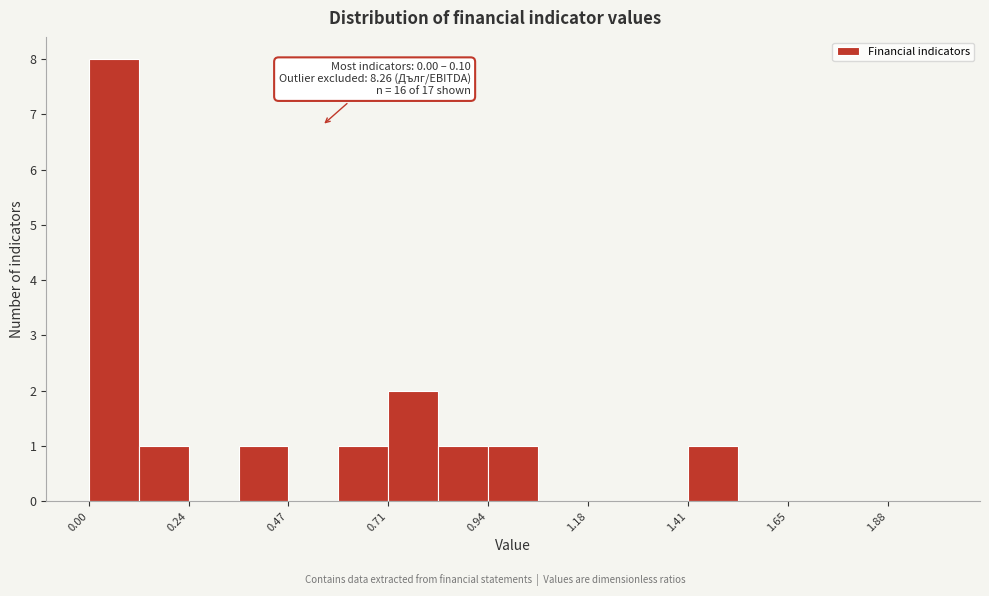

Read against the x-axis, roughly where is the centre of the tallest bar?

0.05